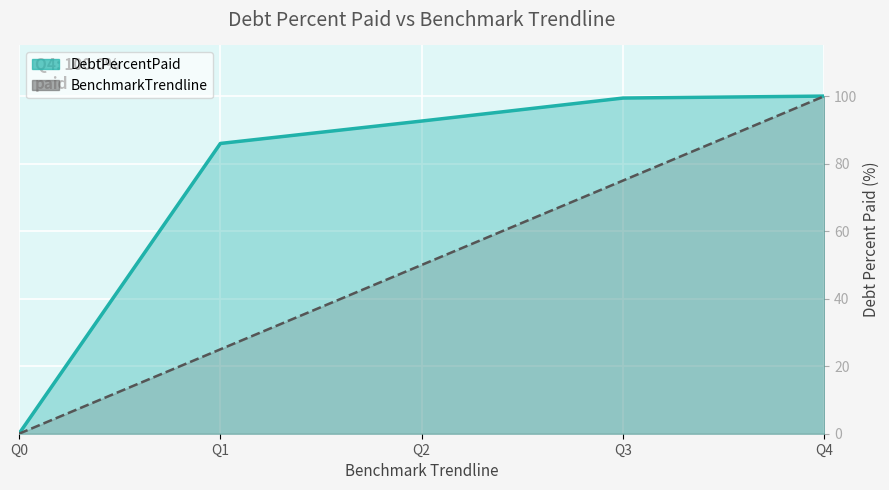

Reading left to right, list all the values displayed in this chart.

DebtPercentPaid: Q0=0.0	Q1=86.0	Q2=92.6	Q3=99.4	Q4=100.0
BenchmarkTrendline: Q0=0.0	Q1=25.0	Q2=50.0	Q3=75.0	Q4=100.0